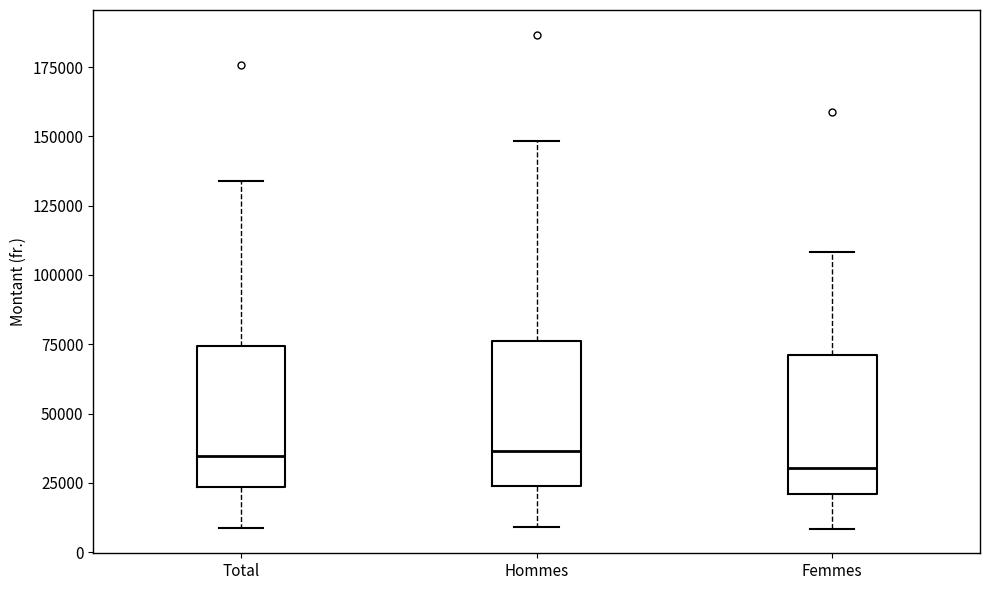

Where is the lower edge of the box for Total on the y-axis? The values are not printed on the chart, so give them approximately, as read against the axis.

25000